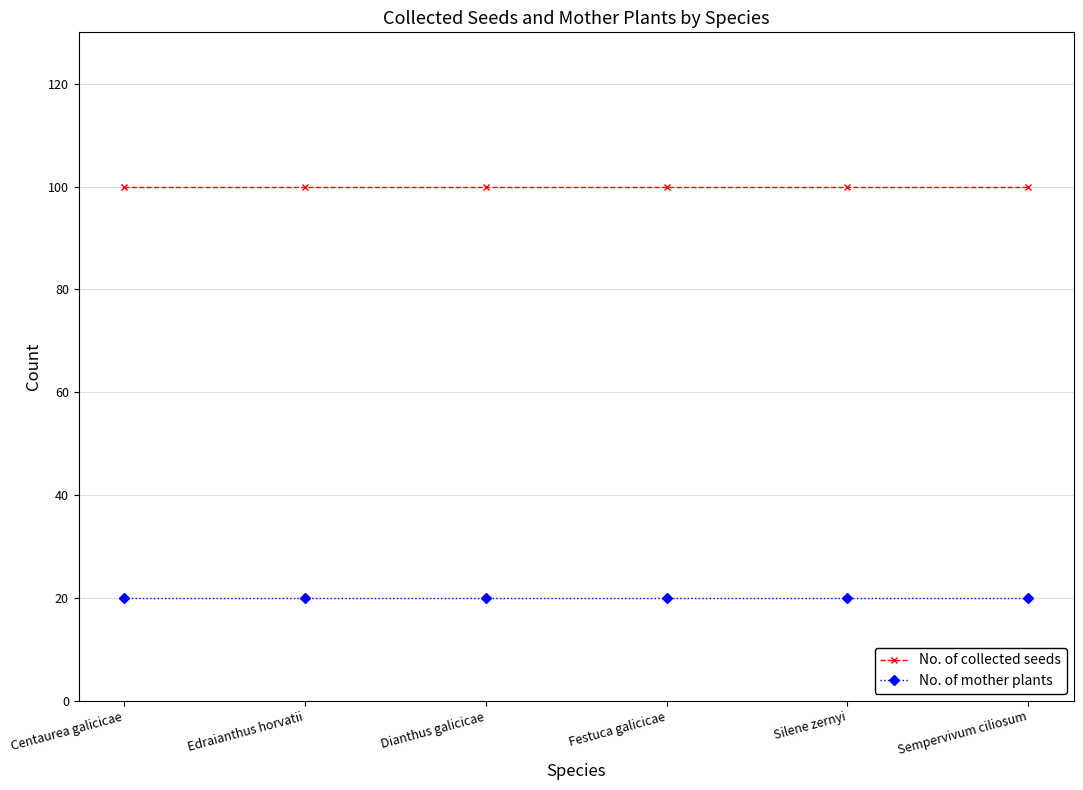

Rank the series by their average value, from highest to lowest.

No. of collected seeds, No. of mother plants